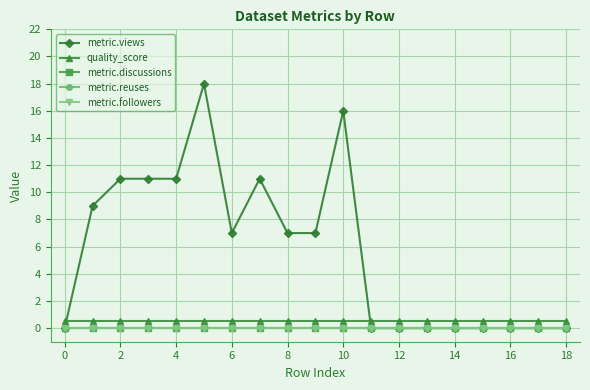

Is this an area chart (filled region under the line)?

No